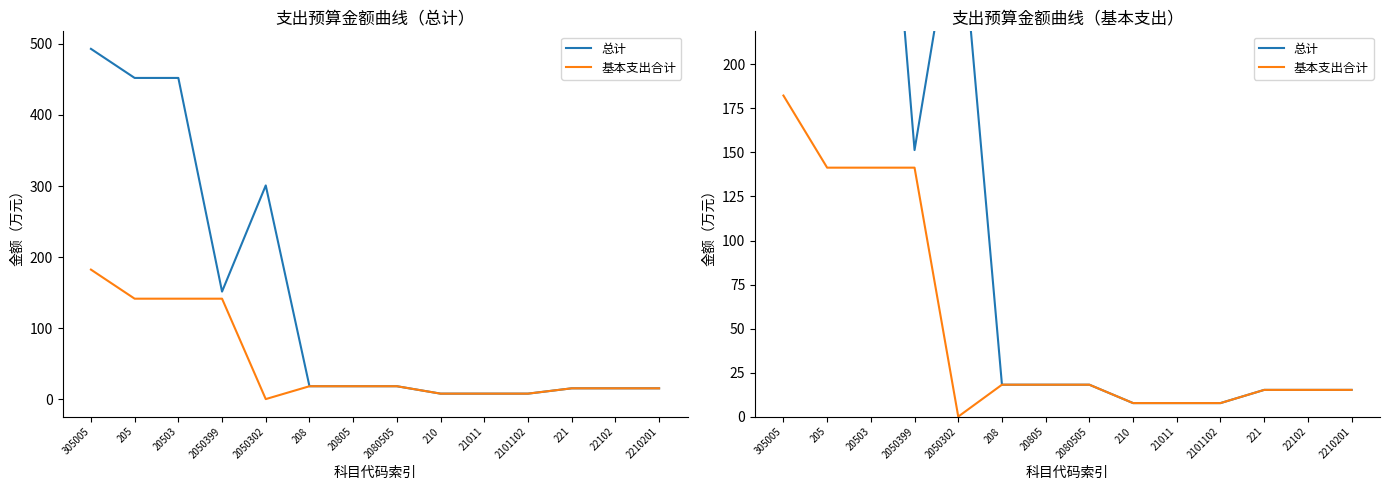

True or false: 基本支出合计 and 总计 cross at least once.

False